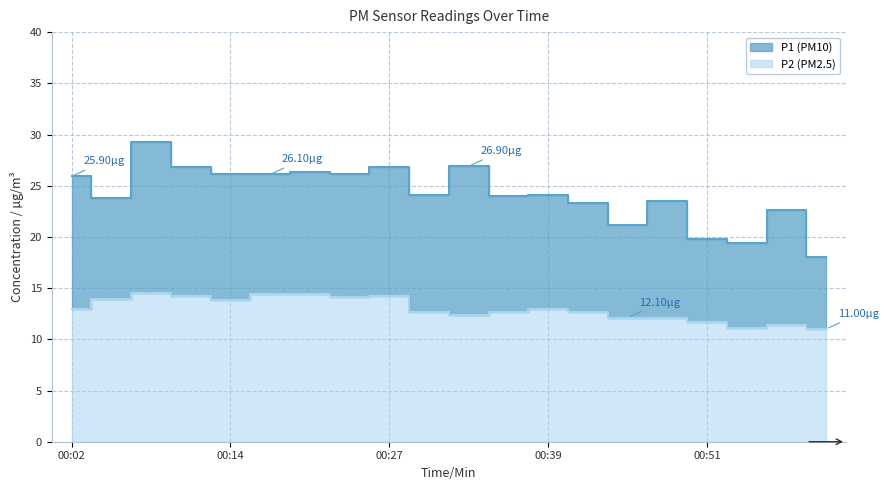

Reading right to left, transcribe all the data shown in this chart.

P1: 18.0	22.6	19.4	19.8	23.5	21.2	23.3	24.1	24.0	26.9	24.1	26.8	26.1	26.3	26.1	26.1	26.8	29.3	23.8	25.9
P2: 11.0	11.4	11.1	11.7	12.1	12.1	12.7	13.0	12.7	12.4	12.7	14.2	14.1	14.4	14.4	13.8	14.2	14.5	13.9	13.0